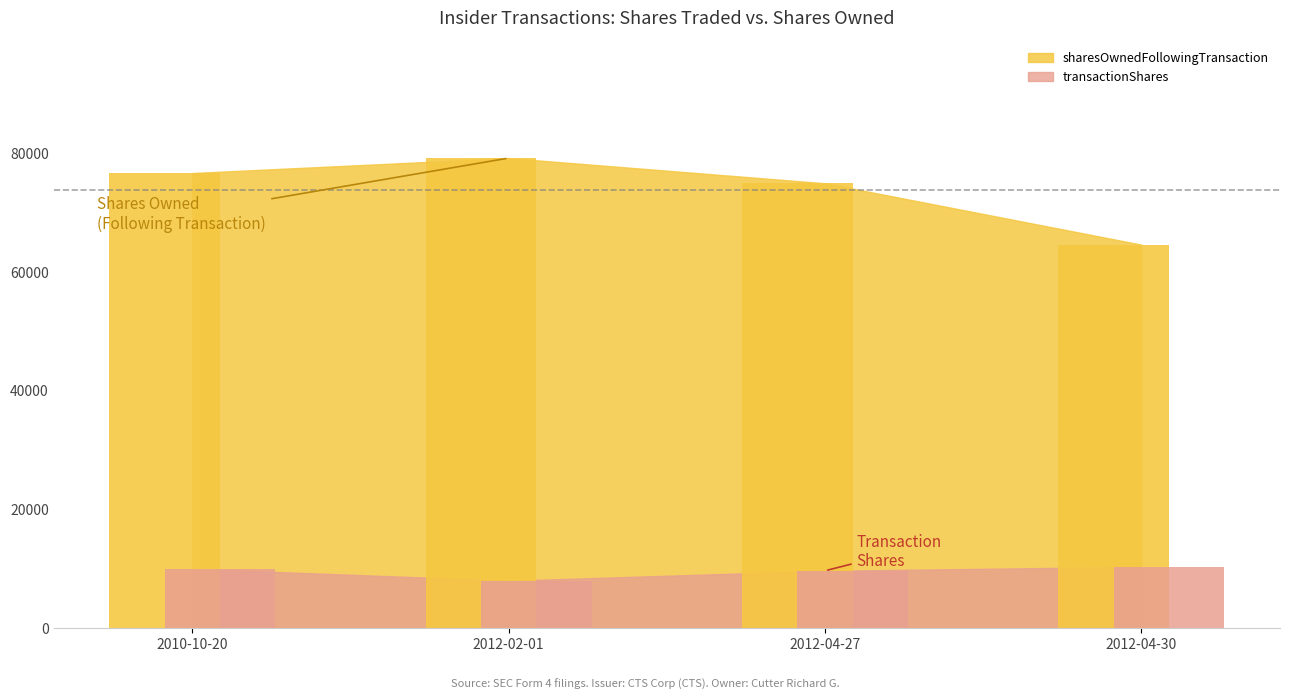

Rank the series by their maximum value, from highest to lowest.

sharesOwnedFollowingTransaction, transactionShares